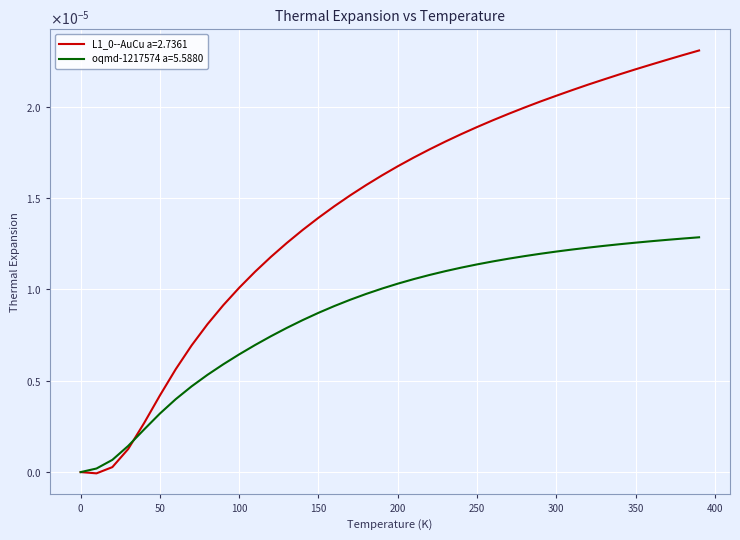

True or false: oqmd-1217574 a=5.5880 has more than 1 points higher than both neighbors.

False